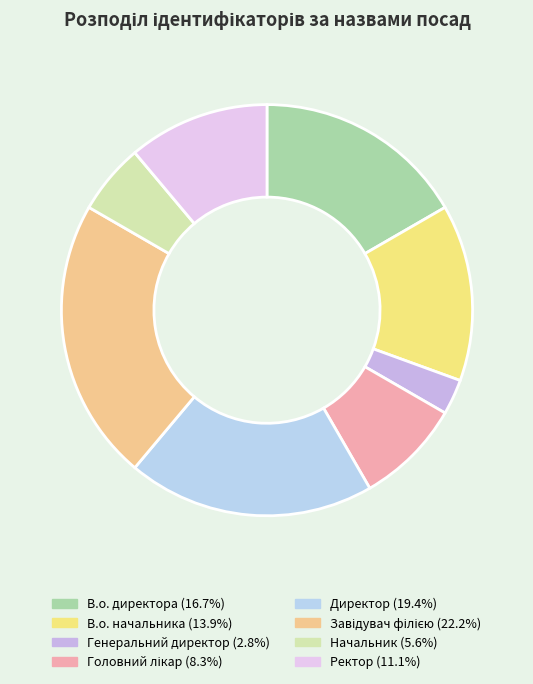

What percentage is the Головний лікар slice, to the nearest percent?

8%